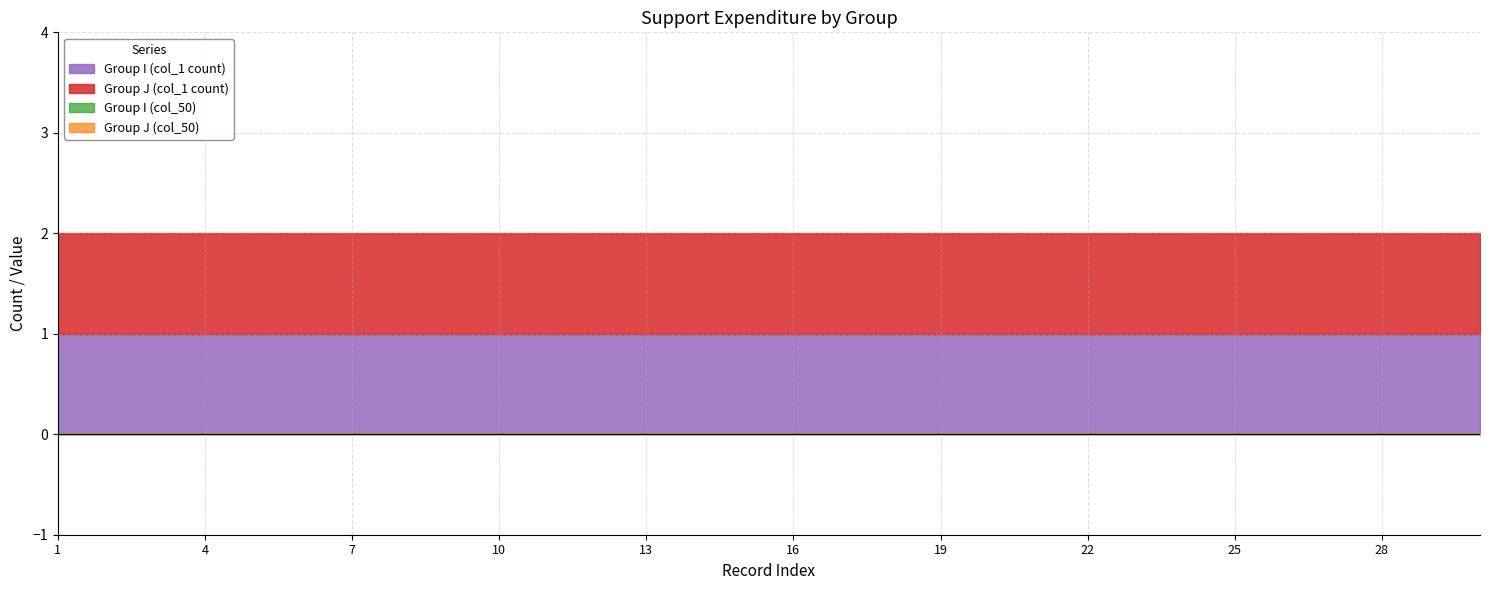

Reading right to left, list all the values displayed in this chart.

Group I: 1	1	1	1	1	1	1	1	1	1	1	1	1	1	1	1	1	1	1	1	1	1	1	1	1	1	1	1	1	1
Group J: 1	1	1	1	1	1	1	1	1	1	1	1	1	1	1	1	1	1	1	1	1	1	1	1	1	1	1	1	1	1
col_50 (I): 0	0	0	0	0	0	0	0	0	0	0	0	0	0	0	0	0	0	0	0	0	0	0	0	0	0	0	0	0	0
col_50 (J): 0	0	0	0	0	0	0	0	0	0	0	0	0	0	0	0	0	0	0	0	0	0	0	0	0	0	0	0	0	0